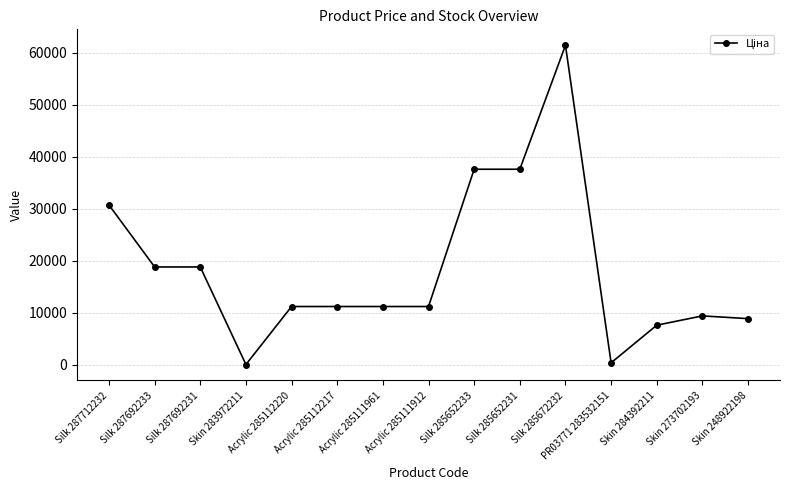

The value at Silk 287712232 is 8633.8. True or false?

False